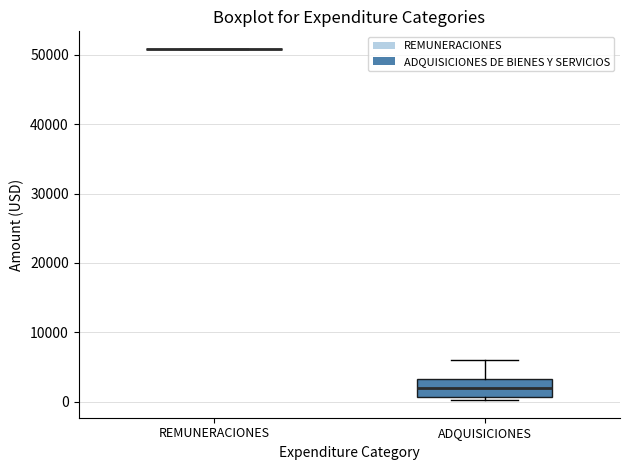

Where does the median line of the box for ADQUISICIONES sit on the y-axis? The values are not printed on the chart, so give them approximately, as read against the axis.

2000